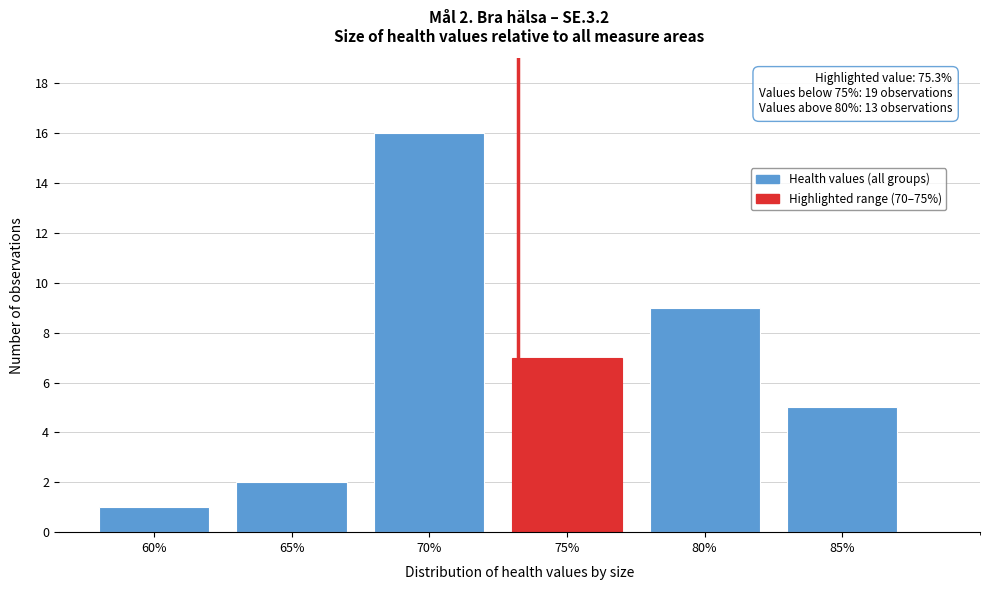

Reading left to right, extract all data points from this chart.

60%=1	65%=2	70%=16	75%=7	80%=9	85%=5